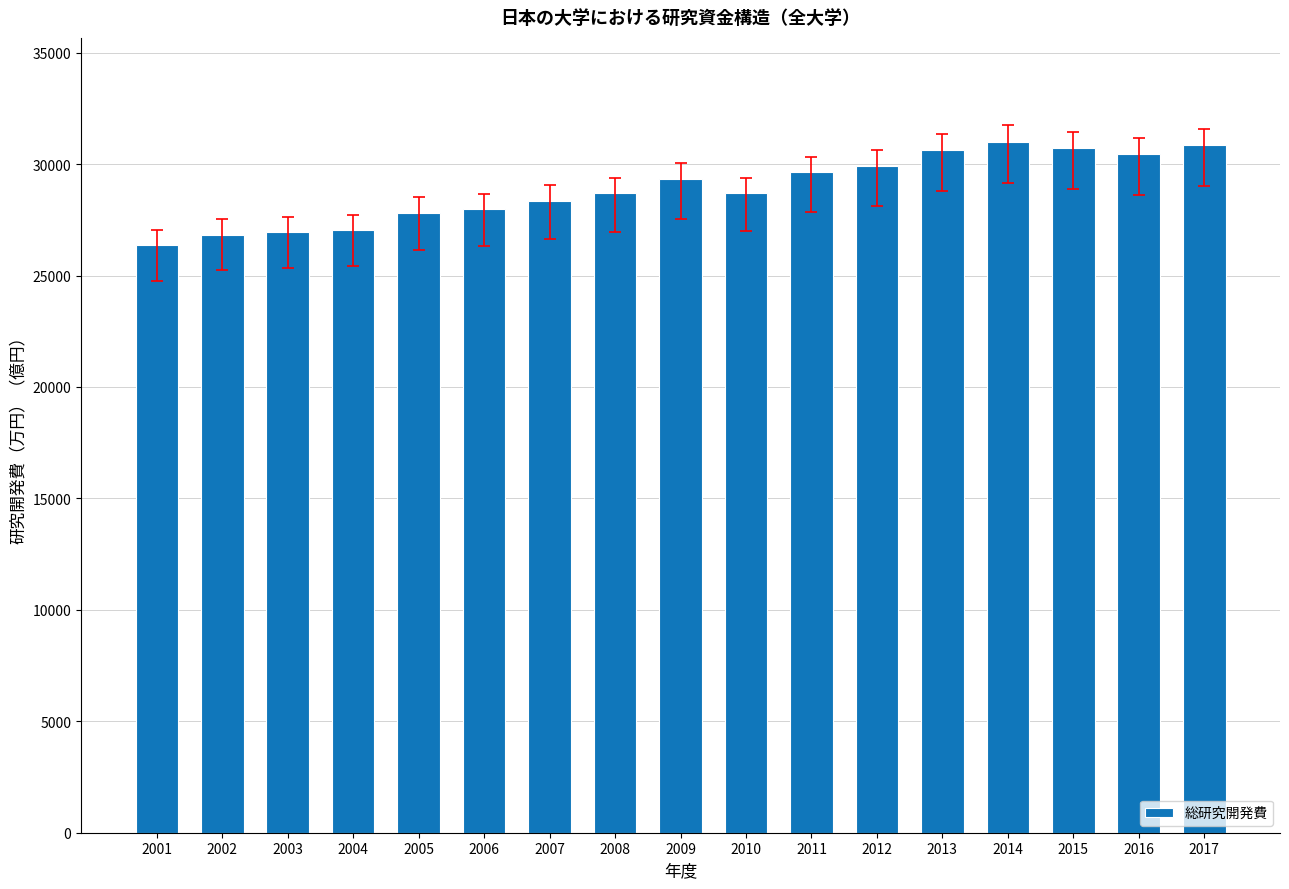

What is the value of the 8th bar from the left?

28684.6